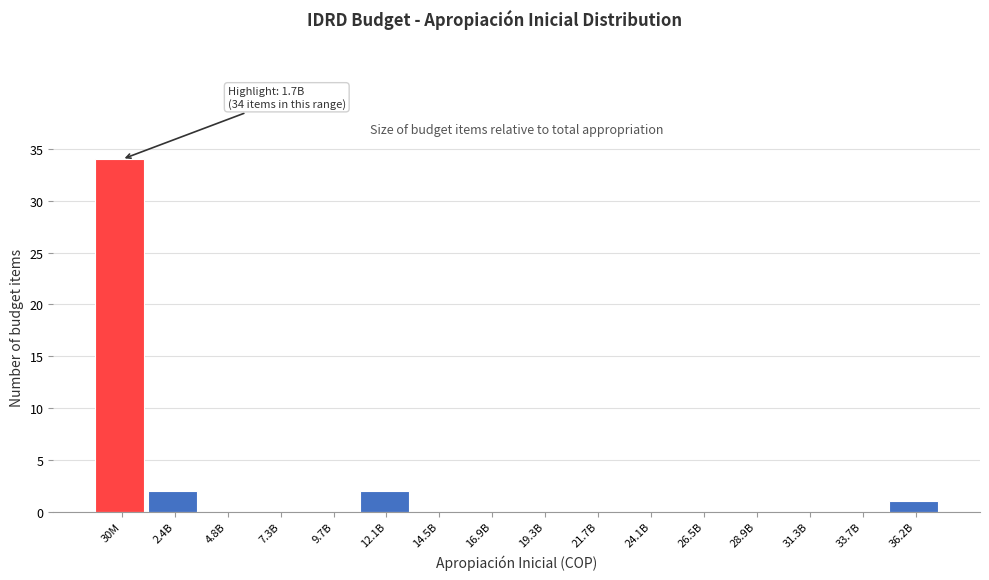

Reading left to right, list all the values displayed in this chart.

30M=34	2.4B=2	4.8B=0	7.3B=0	9.7B=0	12.1B=2	14.5B=0	16.9B=0	19.3B=0	21.7B=0	24.1B=0	26.5B=0	28.9B=0	31.3B=0	33.7B=0	36.2B=1